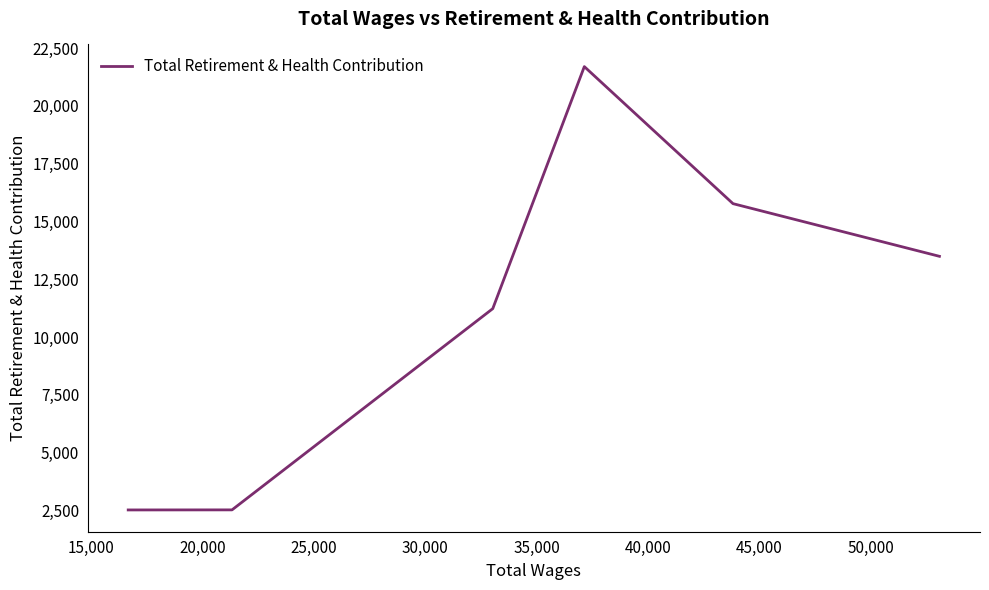

What is the difference between the second highest and second lowest values?

13246